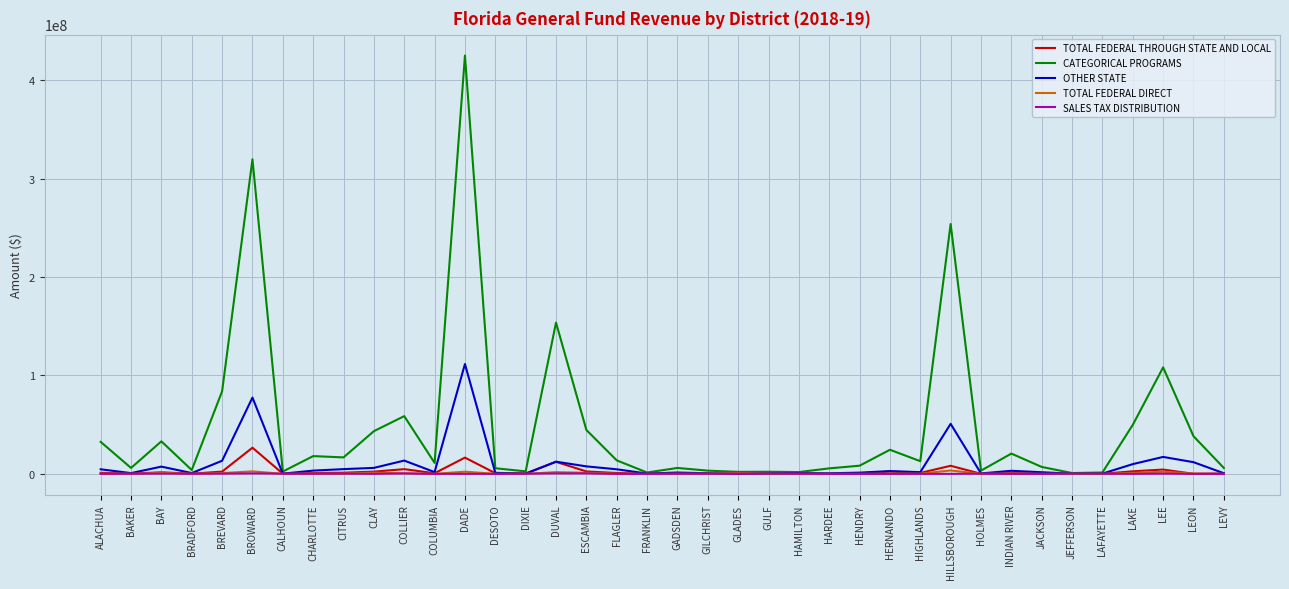

True or false: OTHER STATE has a value of 316420.0 at FRANKLIN.

True